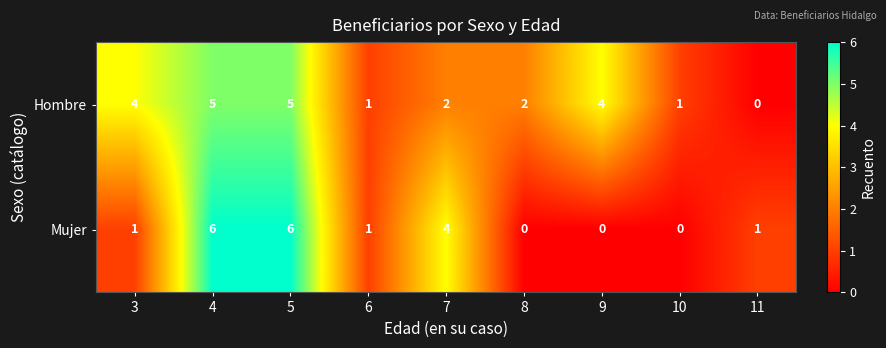

Which series has the largest total across all categories?

Hombre